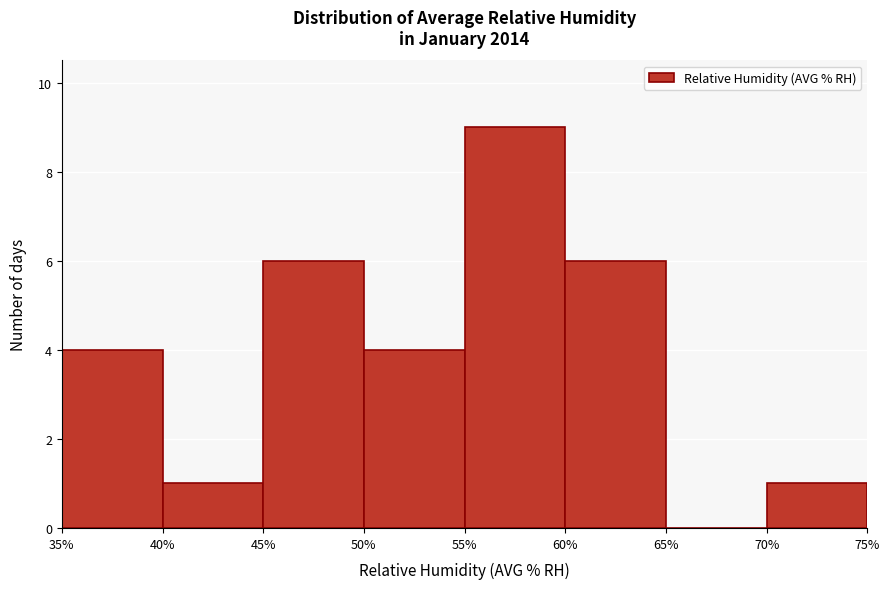

Which range on the x-axis has the tallest bar?

55% to 60%